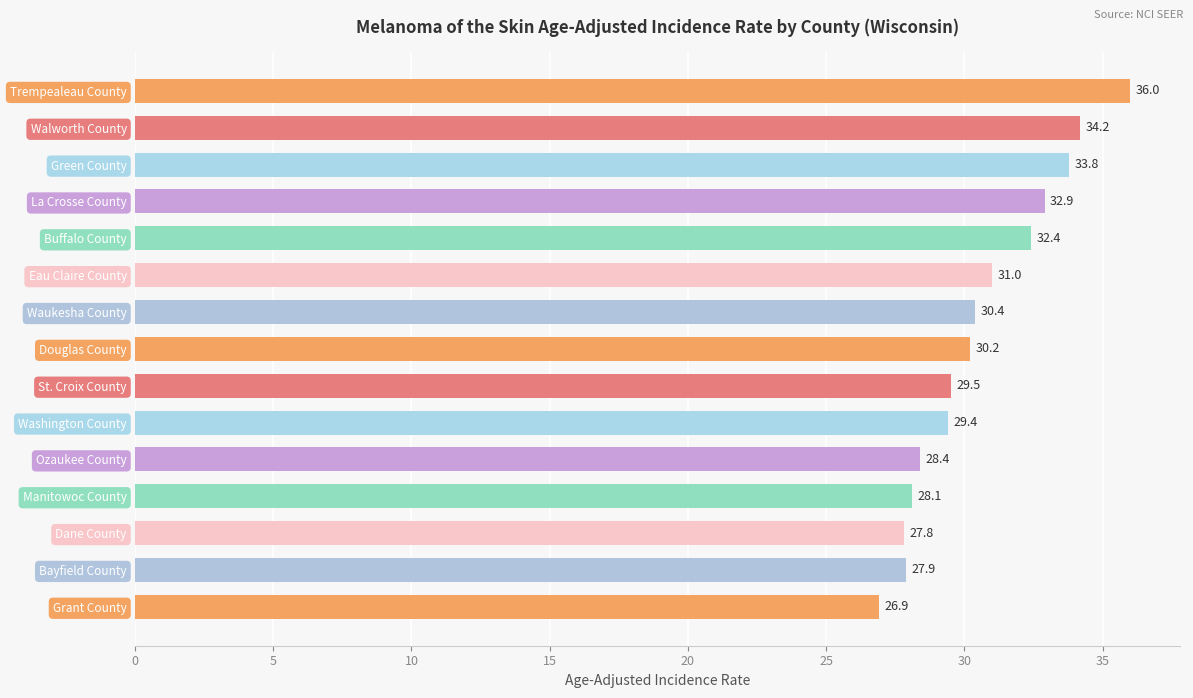

Where is the data nearest to the value 31?

Eau Claire County